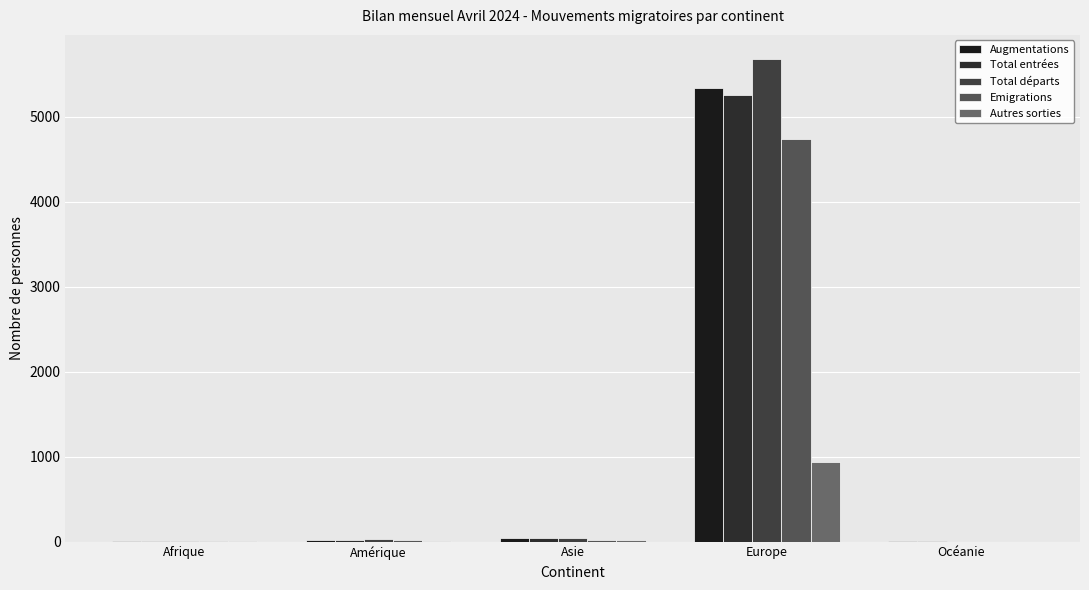

How many distinct data groups are displayed?

5